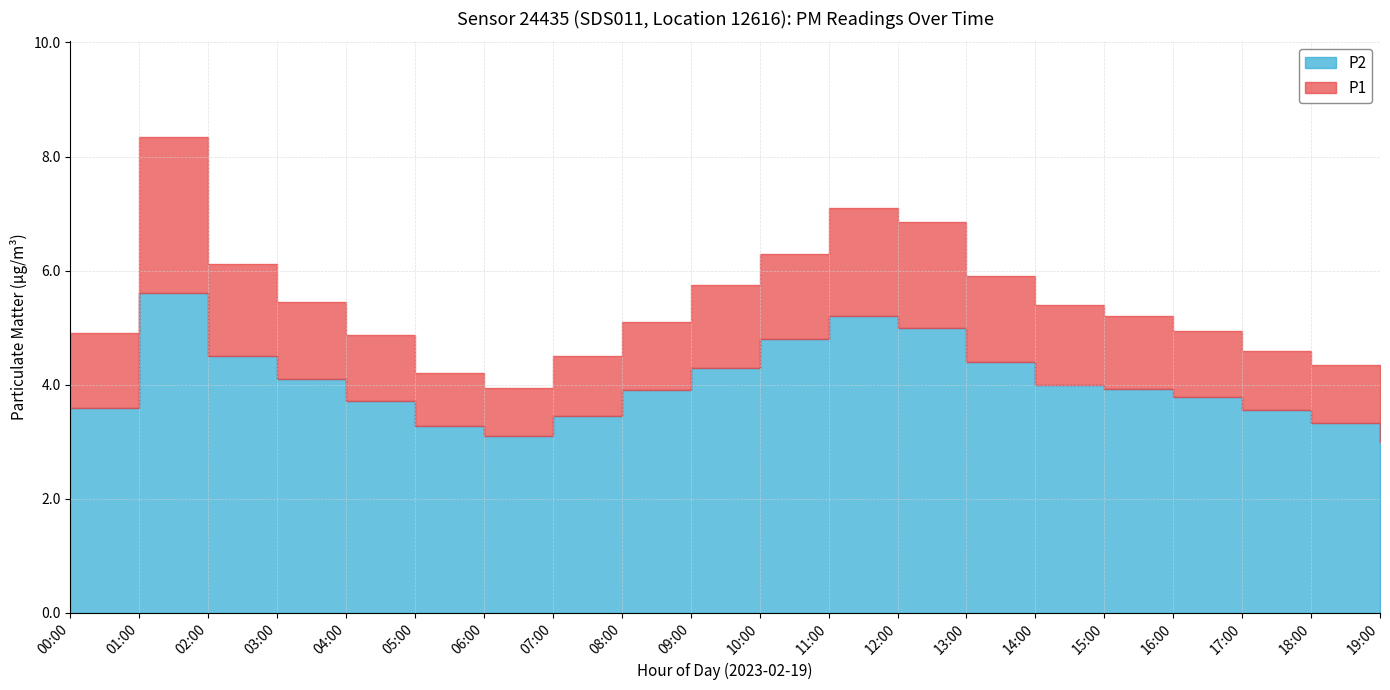

Does the chart have visible grid lines?

Yes